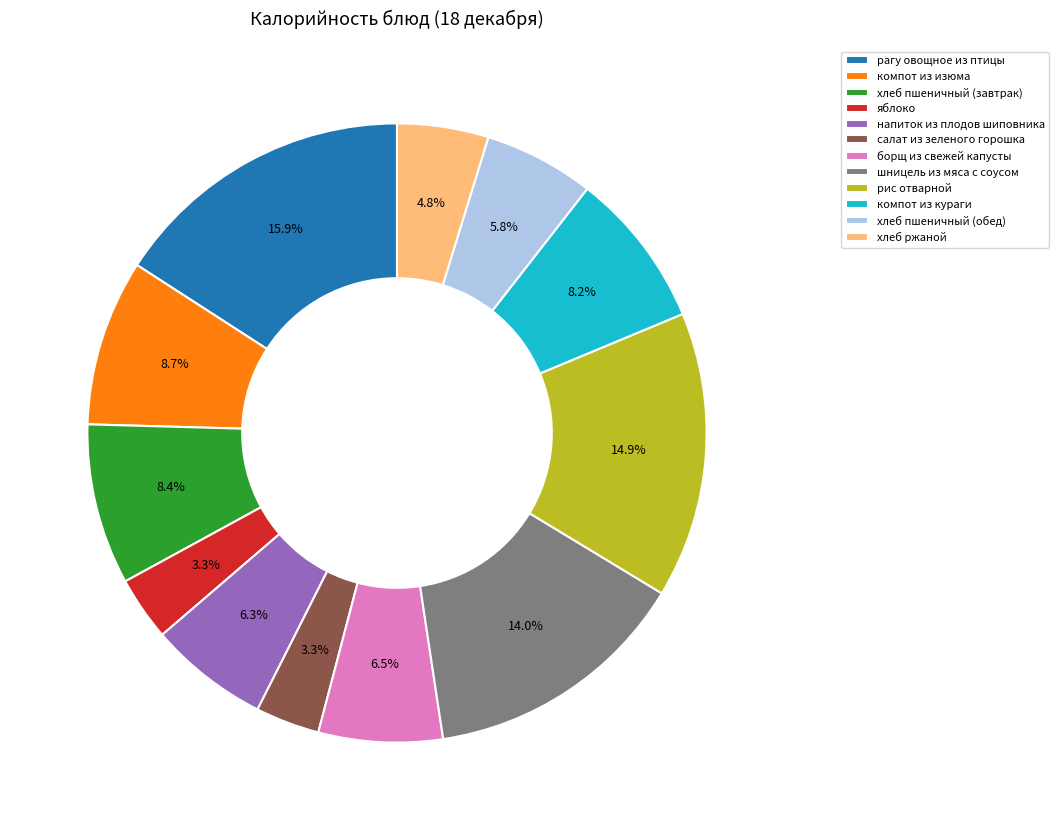

What percentage is the напиток из плодов шиповника slice, to the nearest percent?

6%